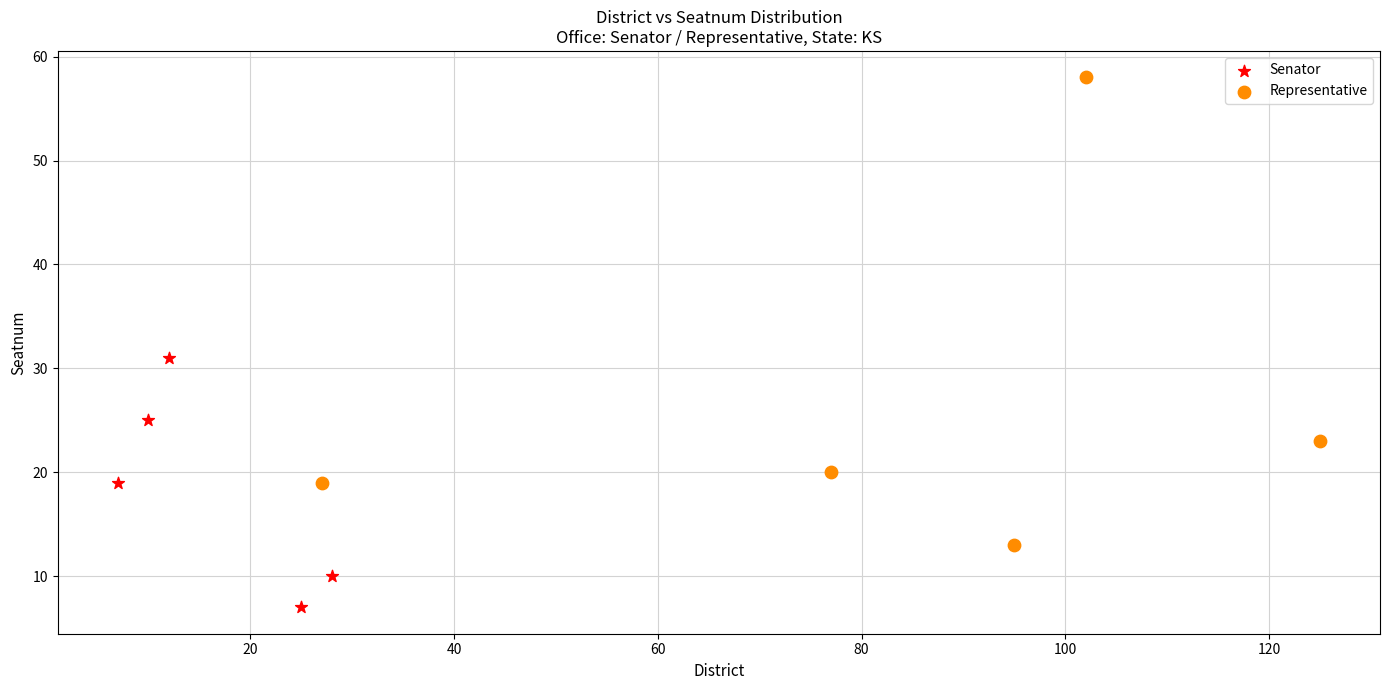

Which series has the widest spread of Y values?

Representative